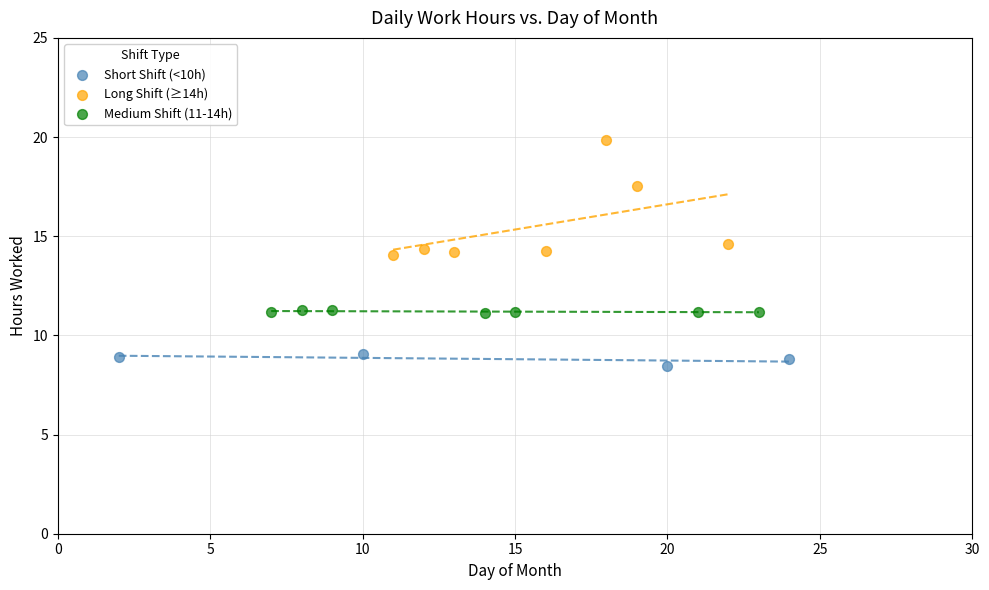

Which series has the widest spread of Y values?

Long Shift (≥14h)